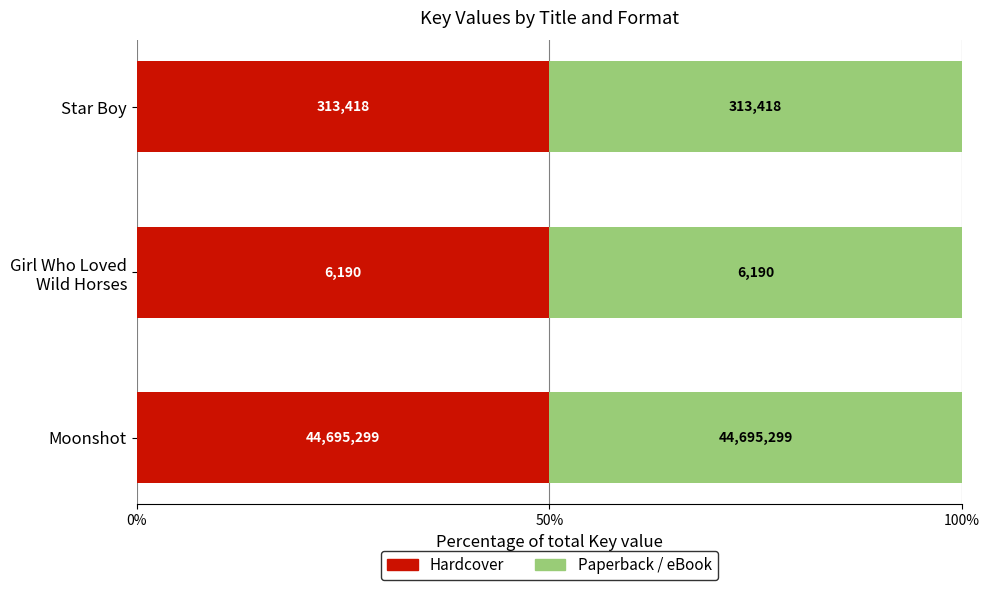

Which series has the largest range (max minus min)?

Hardcover